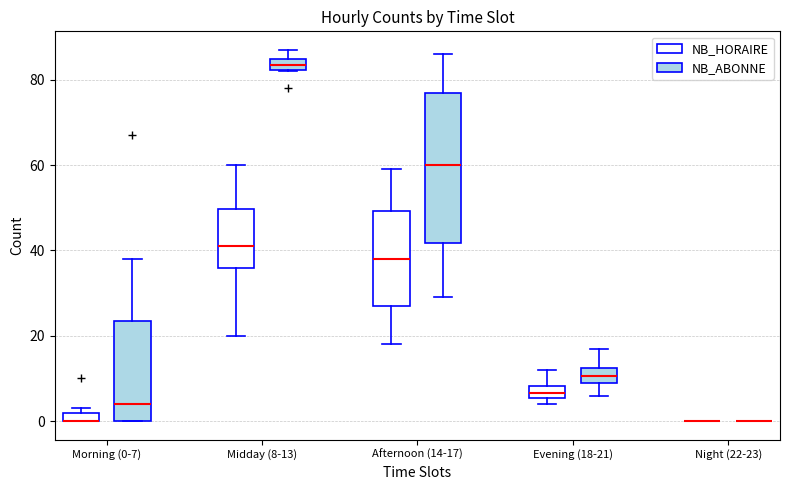

Comparing the boxes themselves (not the whiskers), which one is the tallest?

Afternoon (14-17) (NB_ABONNE)